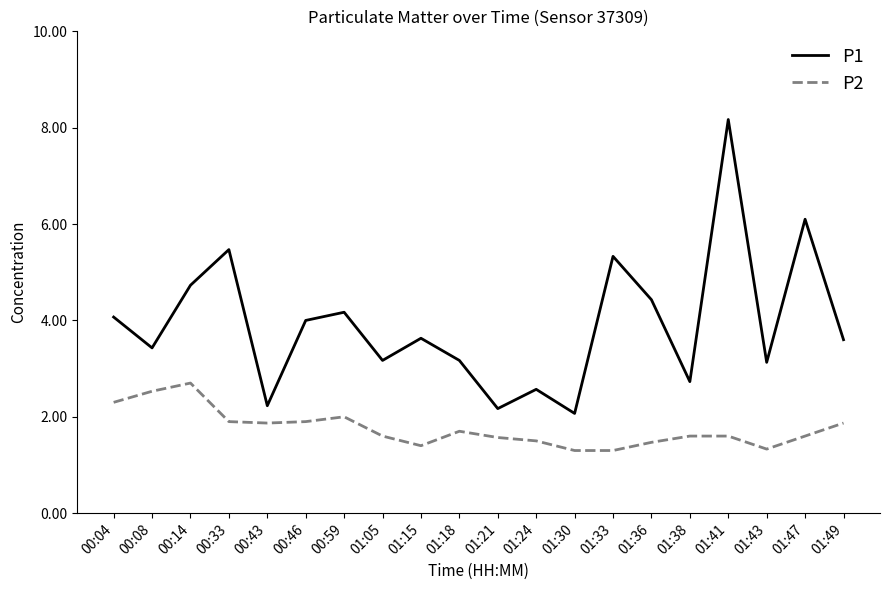

The value of P2 at 01:30 is 0.7. True or false?

False